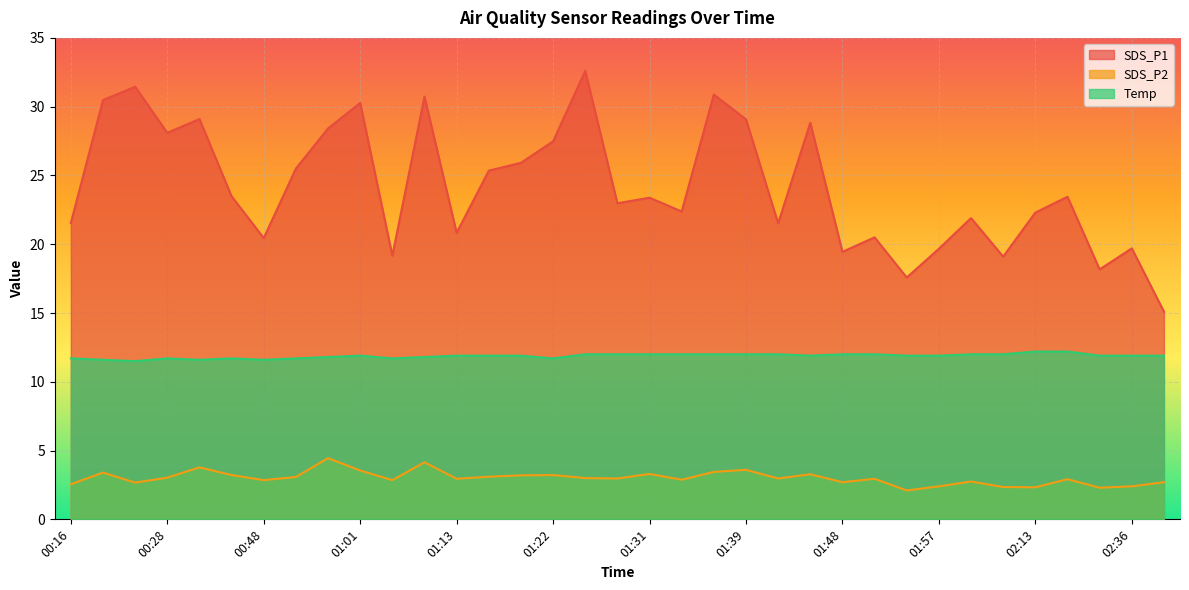

The SDS_P1 series shows 30.5 at 00:22. True or false?

True